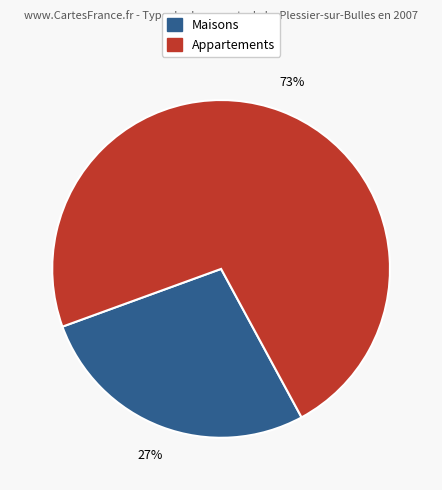

To the nearest percent, what is the average slice percentage?

50%